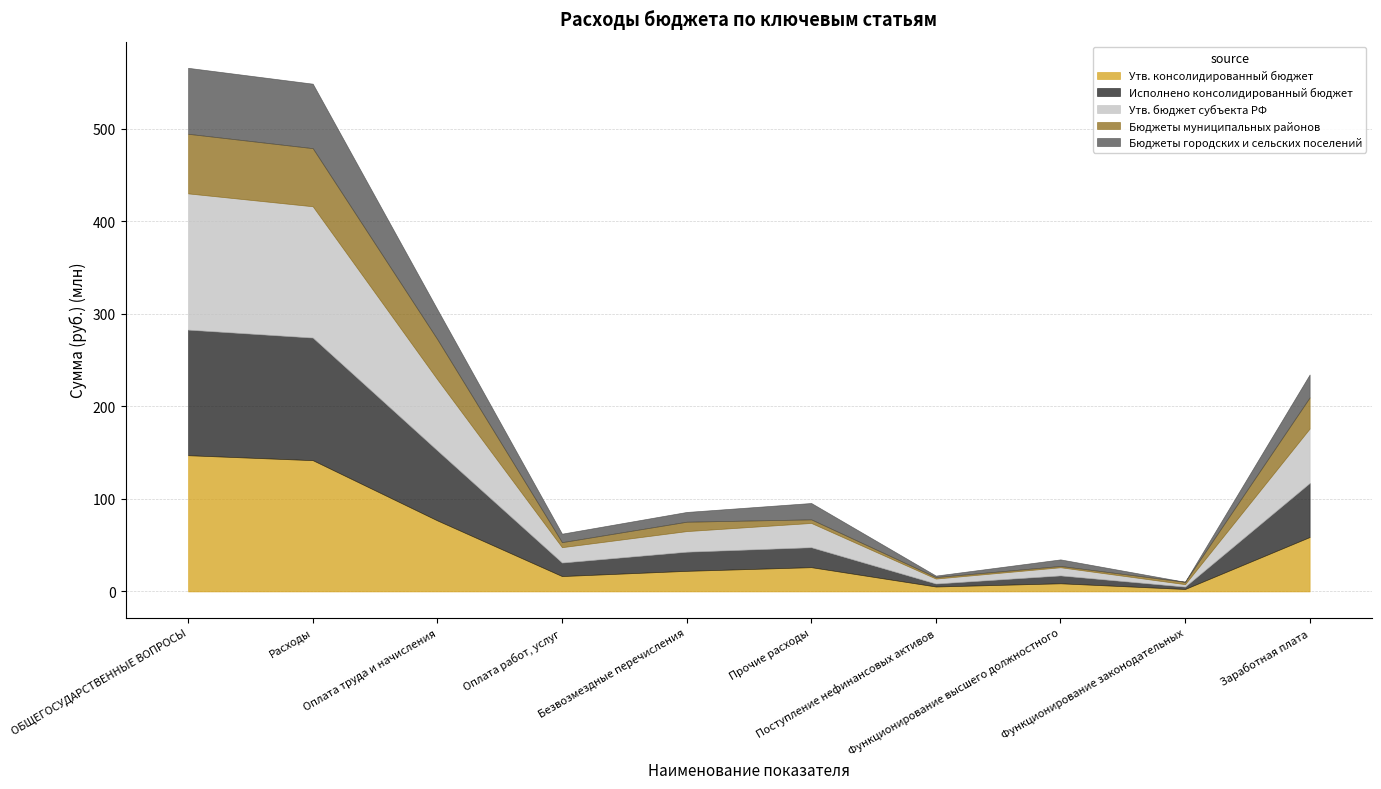

Which label corresponds to the smallest value in the chart?

Функционирование законодательных